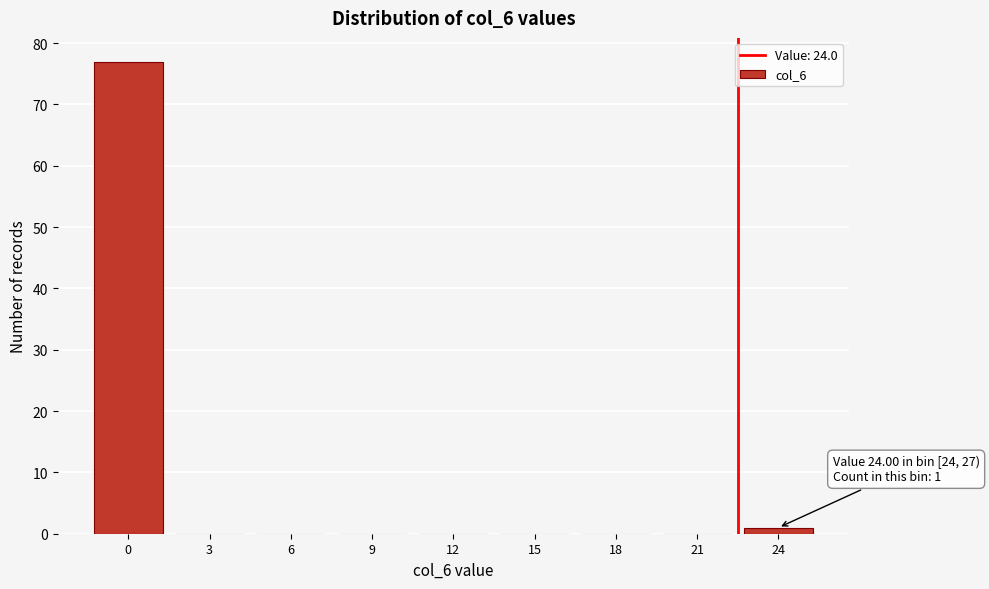

Reading right to left, transcribe all the data shown in this chart.

24=1	21=0	18=0	15=0	12=0	9=0	6=0	3=0	0=77